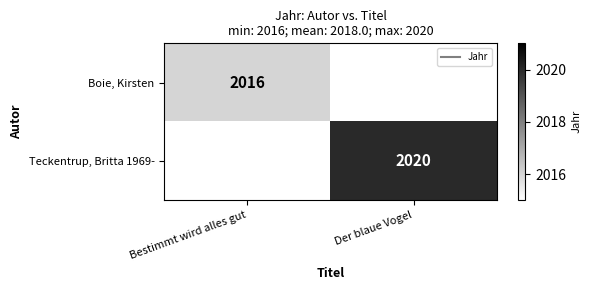

Where is Boie, Kirsten nearest to the value 2016?

Bestimmt wird alles gut